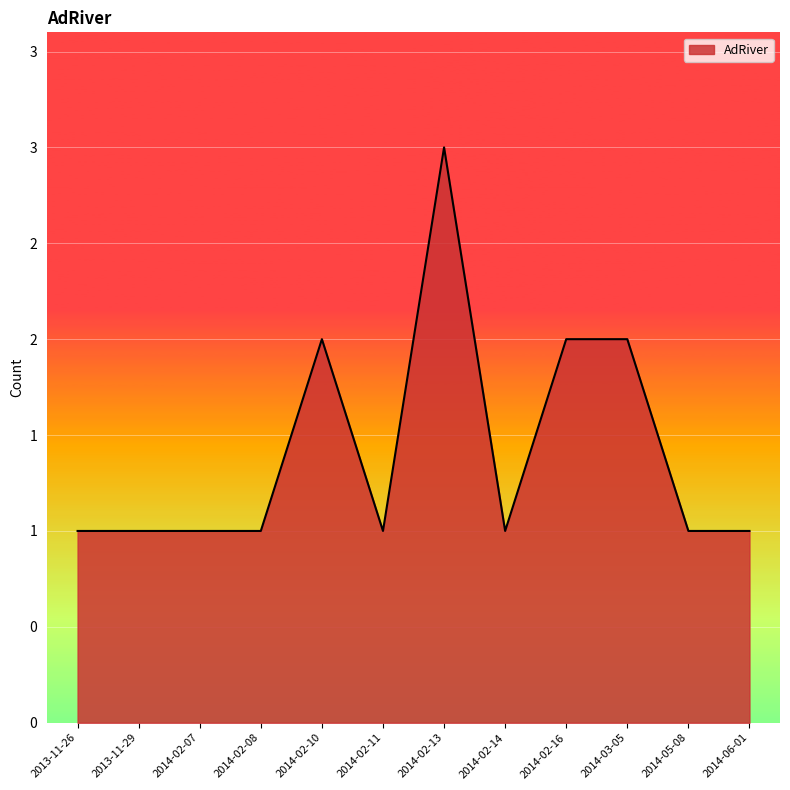

How many interior local peaks (higher than both neighbors) does the data have?

2